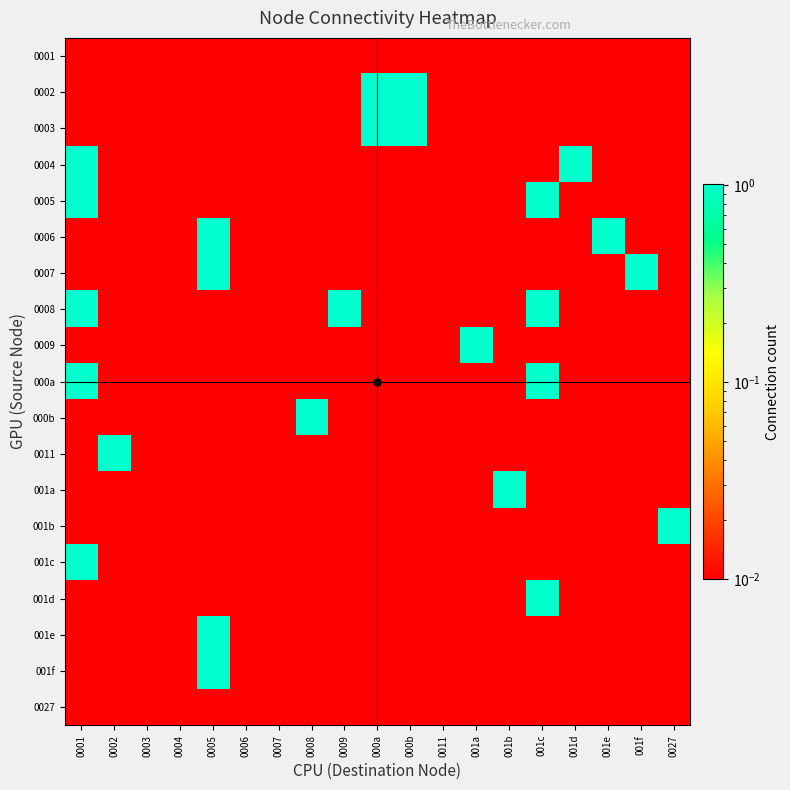

At how many categories does at least one series exceed 0?

19